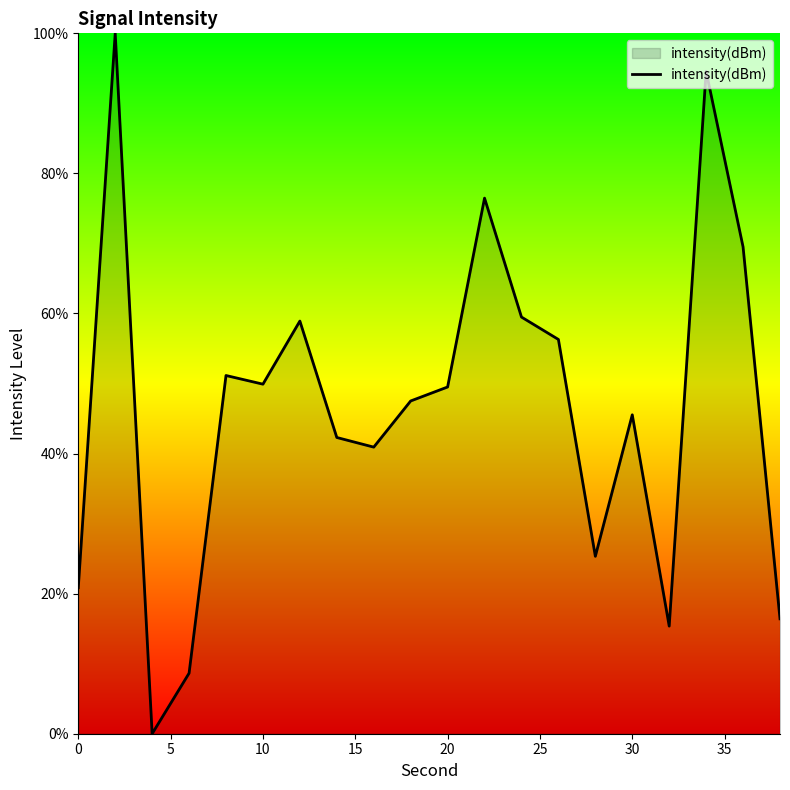

What is the greatest value displayed?

100.0